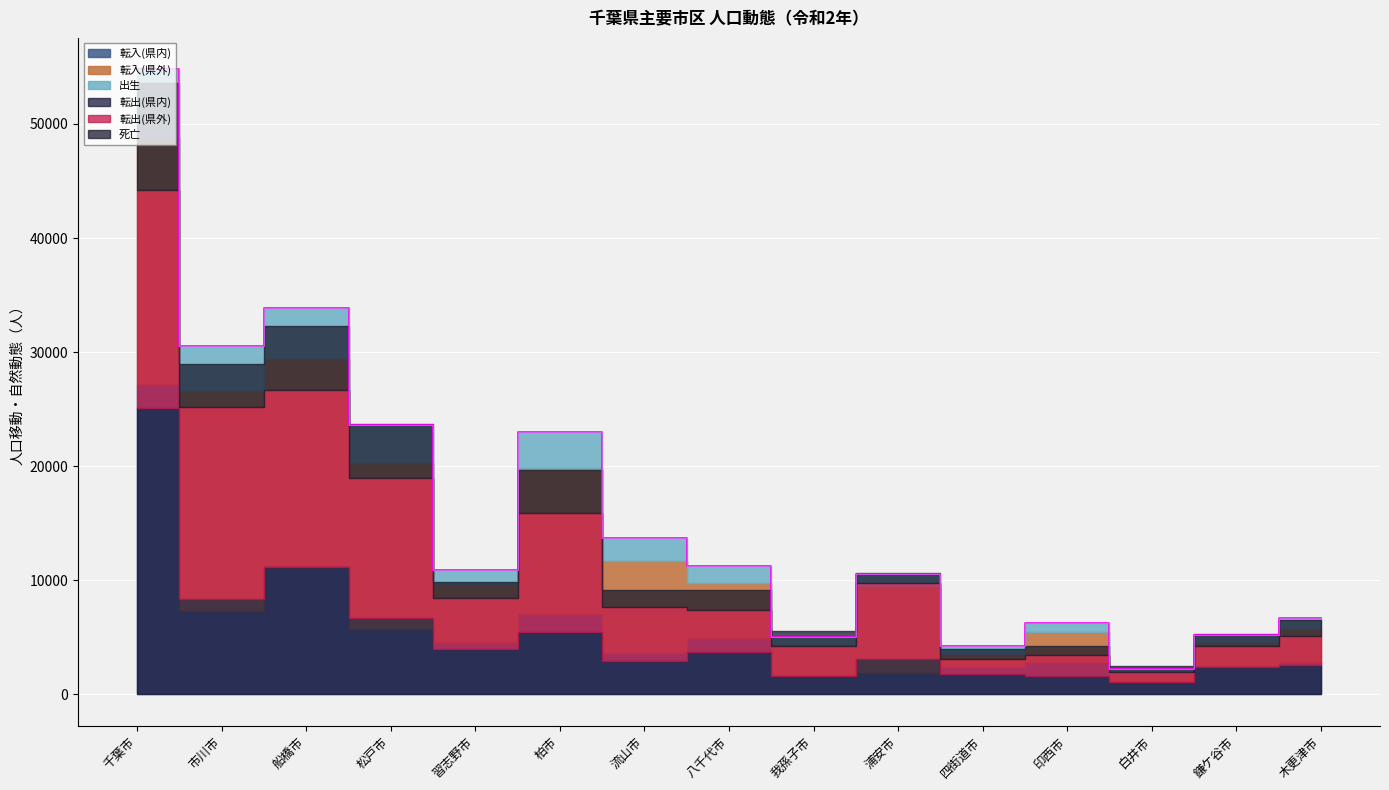

How many lines are shown in the chart?

6